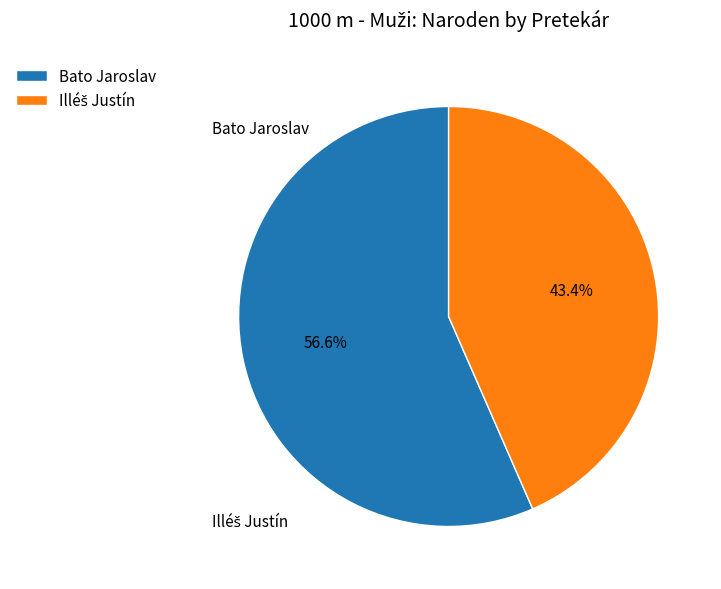

To the nearest percent, what is the difference between the largest and smallest slice percentages?

13%